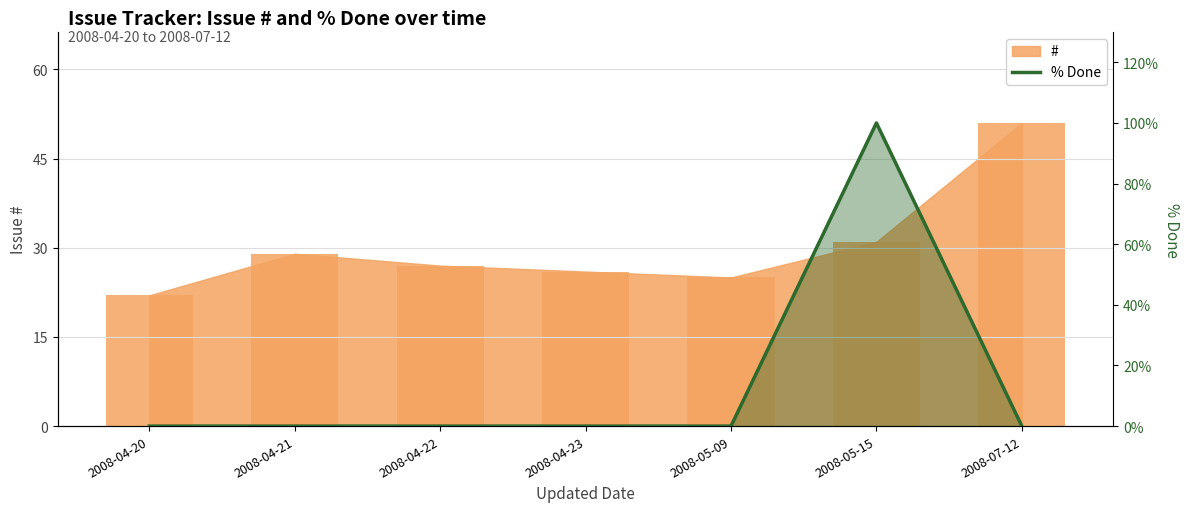

Count the number of categories in the chart.

7